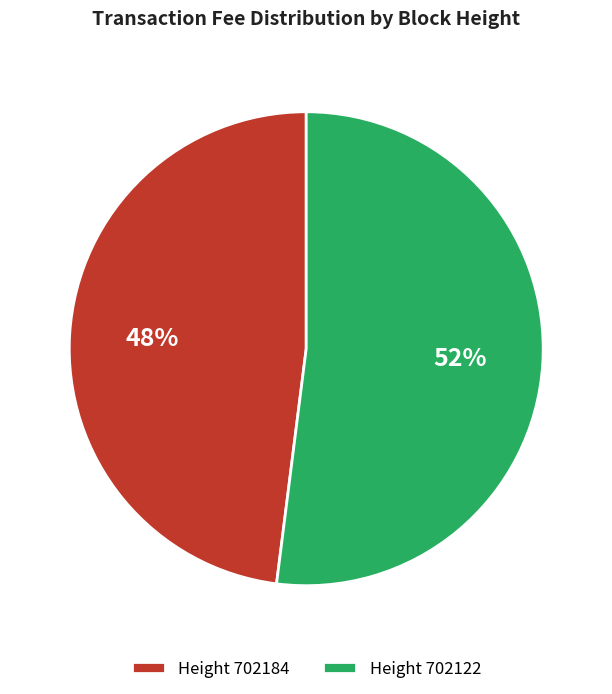

Does any single category account for the majority?

Yes